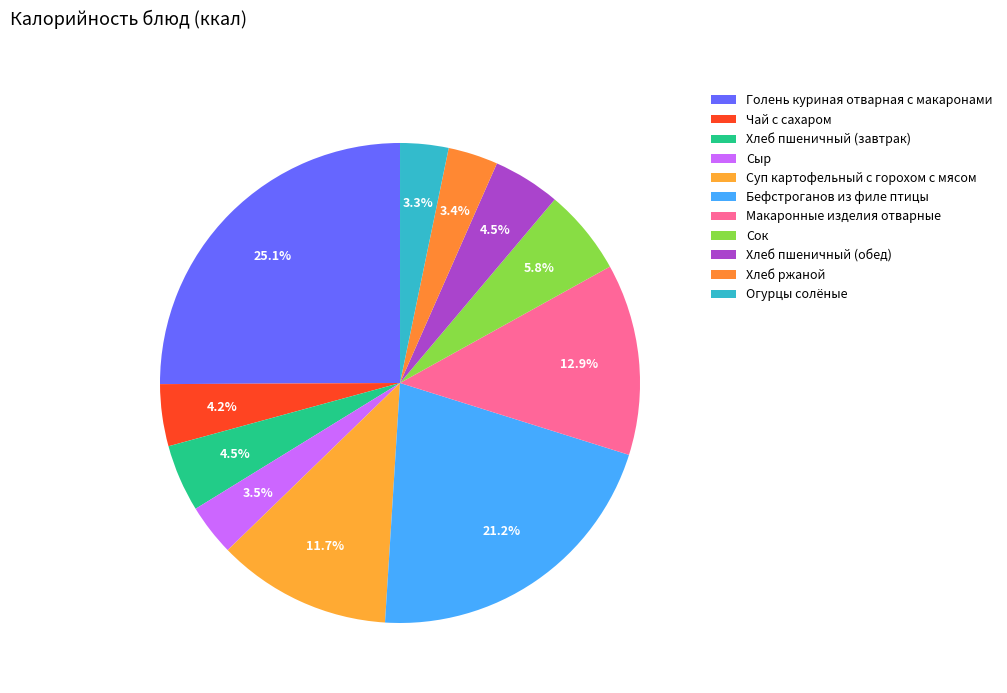

What portion of the pie excludes Чай с сахаром?

95.8%